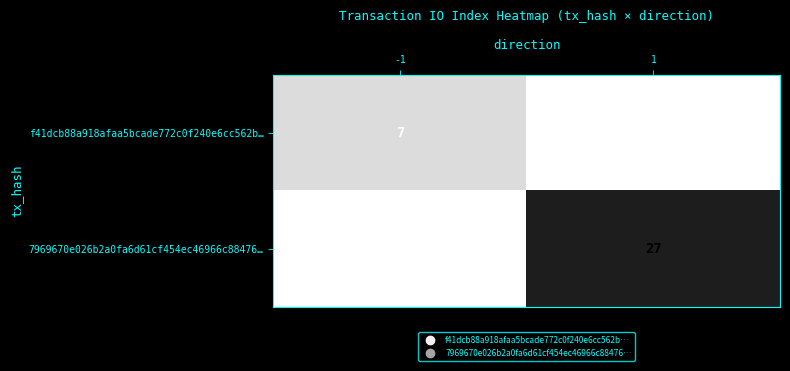

How many values in 7969670e026b2a0fa6d61cf454ec46966c88476… are above zero?

1